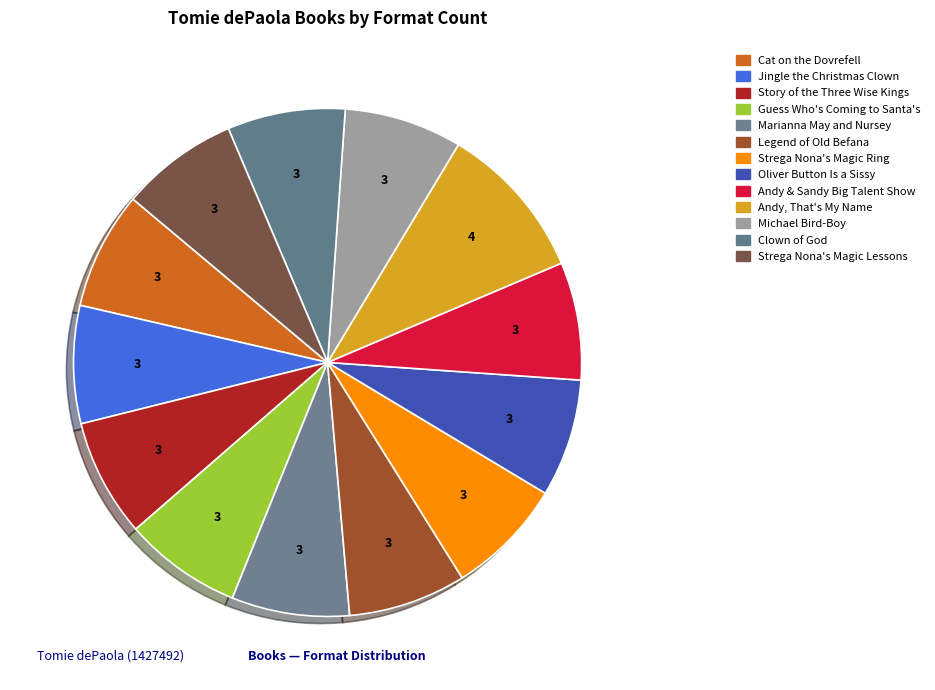

How many segments does this pie chart have?

13